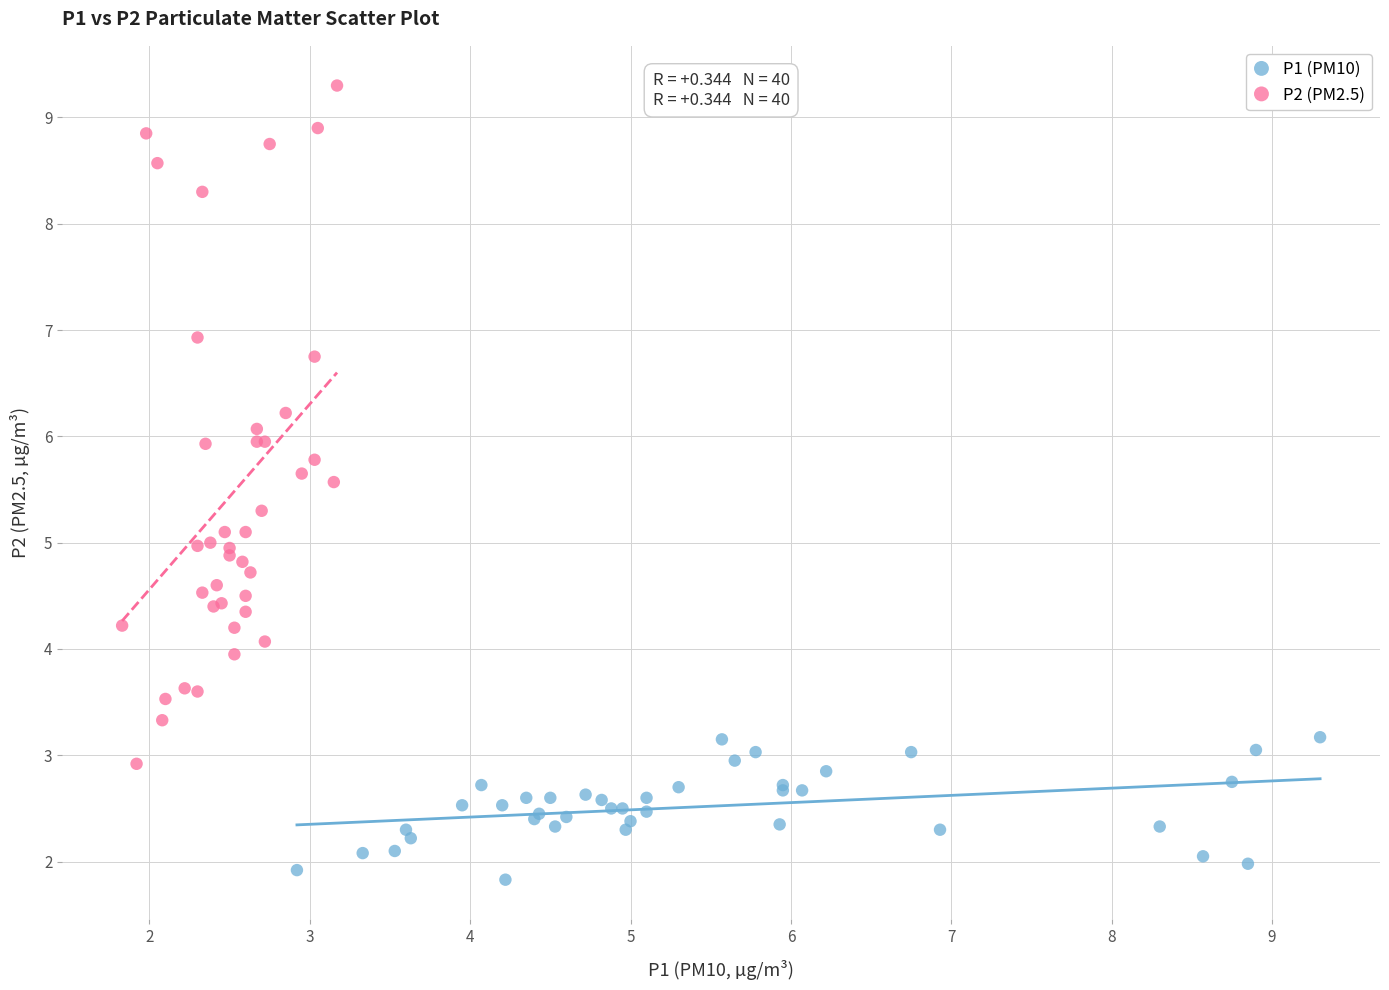

Which series contains the highest Y value?

P2 (PM2.5)